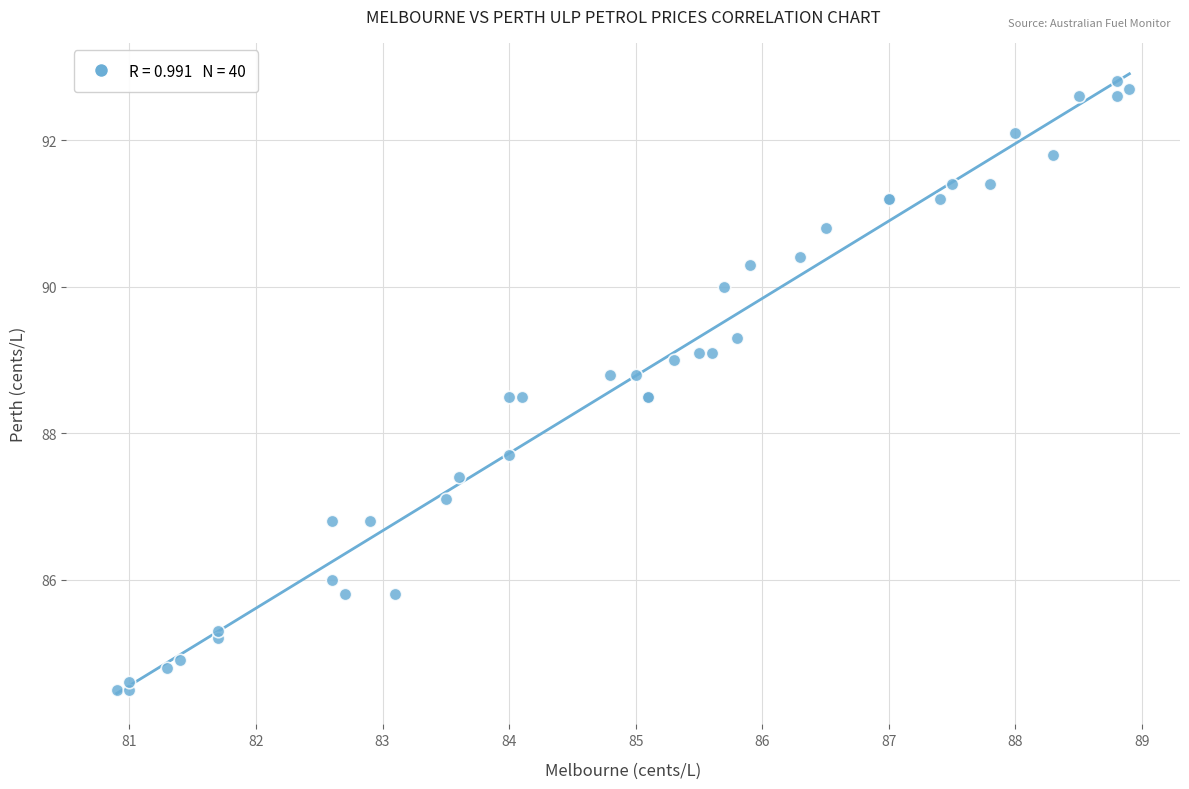

What Y value in the scatter plot is closest to 88?

87.7